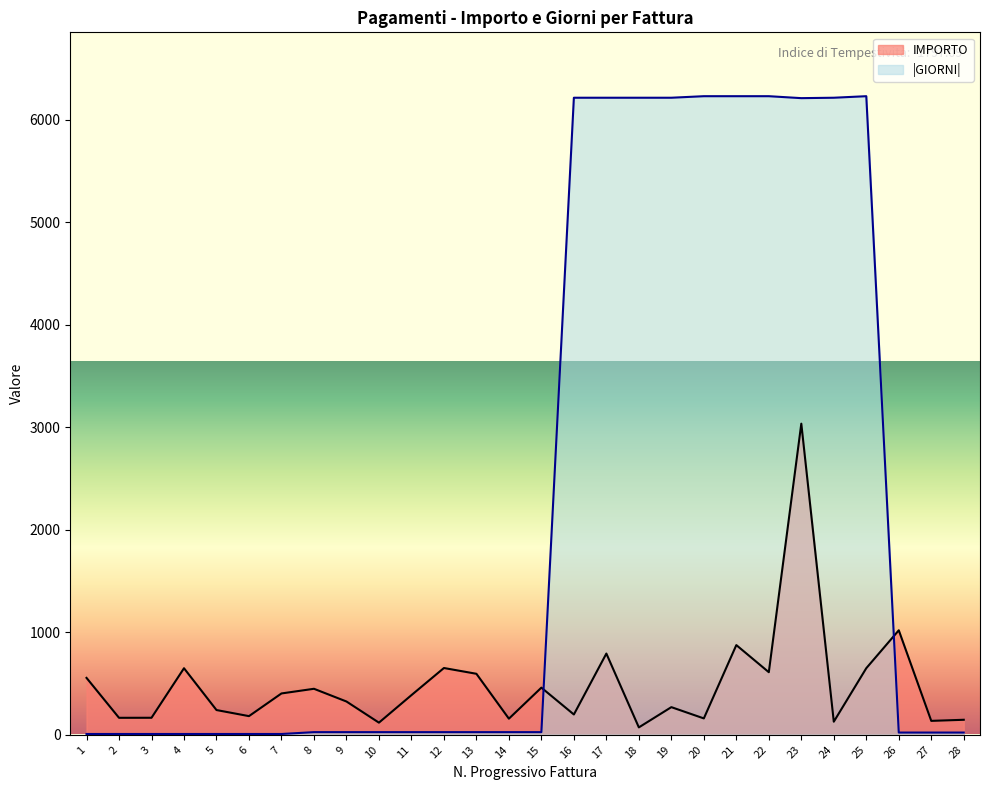

What is the average value of the IMPORTO series?

486.0